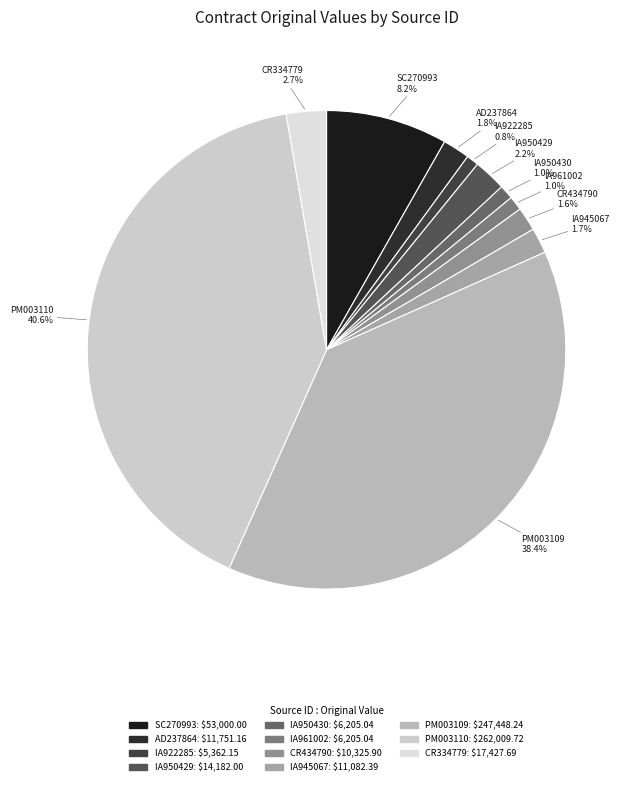

Do SC270993 and IA950430 together represent more than half of the pie?

No